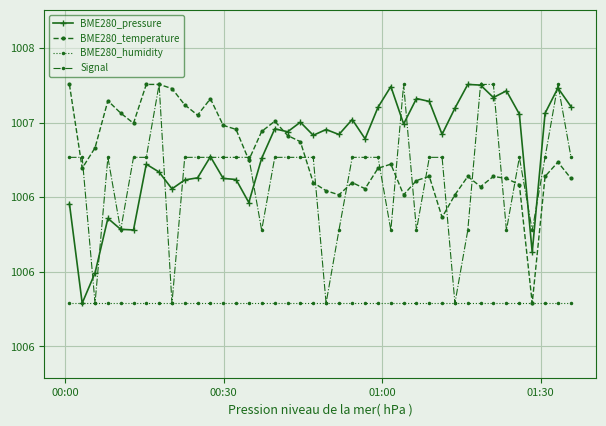

What are all the series names shown in the legend?

BME280_pressure, BME280_temperature, BME280_humidity, Signal